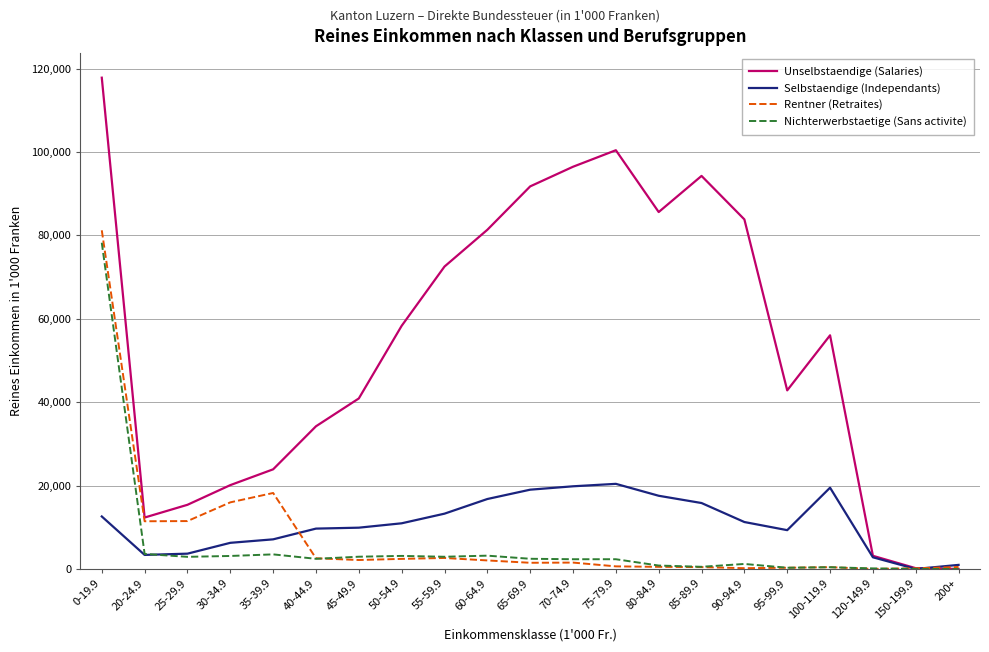

What are all the series names shown in the legend?

Unselbstaendige (Salaries), Selbstaendige (Independants), Rentner (Retraites), Nichterwerbstaetige (Sans activite)